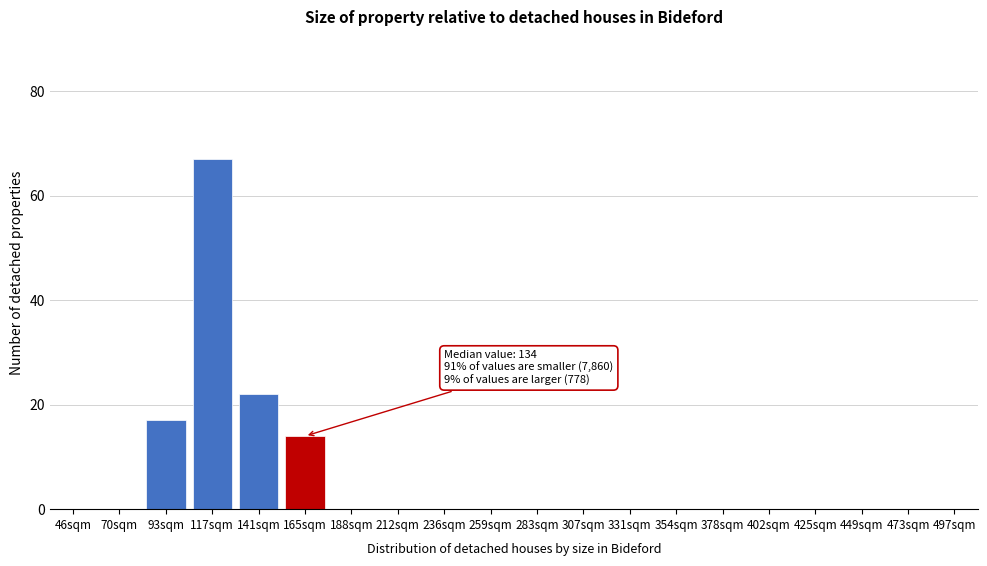

Reading left to right, list all the values displayed in this chart.

46sqm=0	70sqm=0	93sqm=17	117sqm=67	141sqm=22	165sqm=14	188sqm=0	212sqm=0	236sqm=0	259sqm=0	283sqm=0	307sqm=0	331sqm=0	354sqm=0	378sqm=0	402sqm=0	425sqm=0	449sqm=0	473sqm=0	497sqm=0